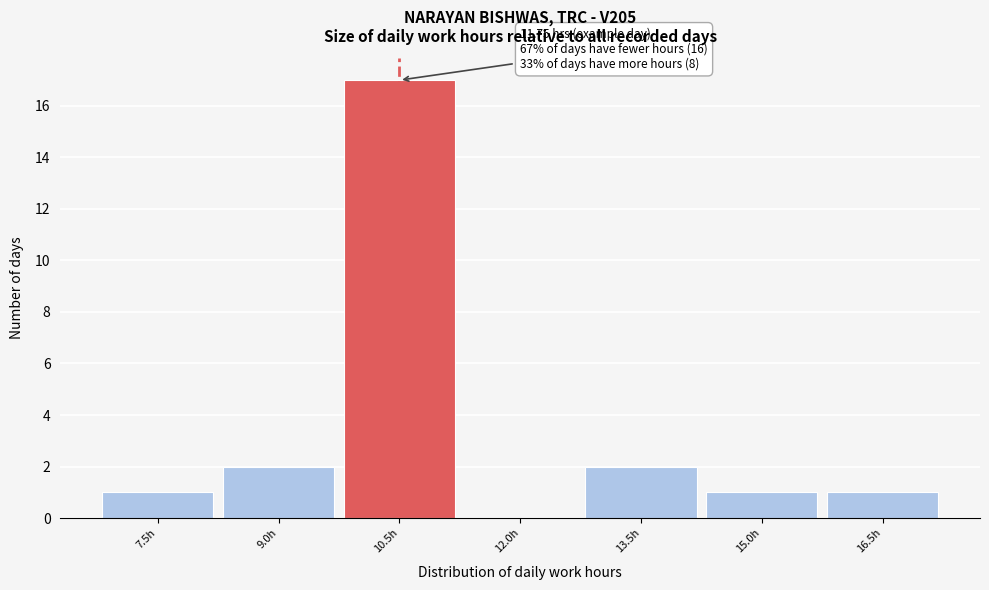

Reading left to right, what are all the values shown in this chart?

7.5h=1	9.0h=2	10.5h=17	12.0h=0	13.5h=2	15.0h=1	16.5h=1